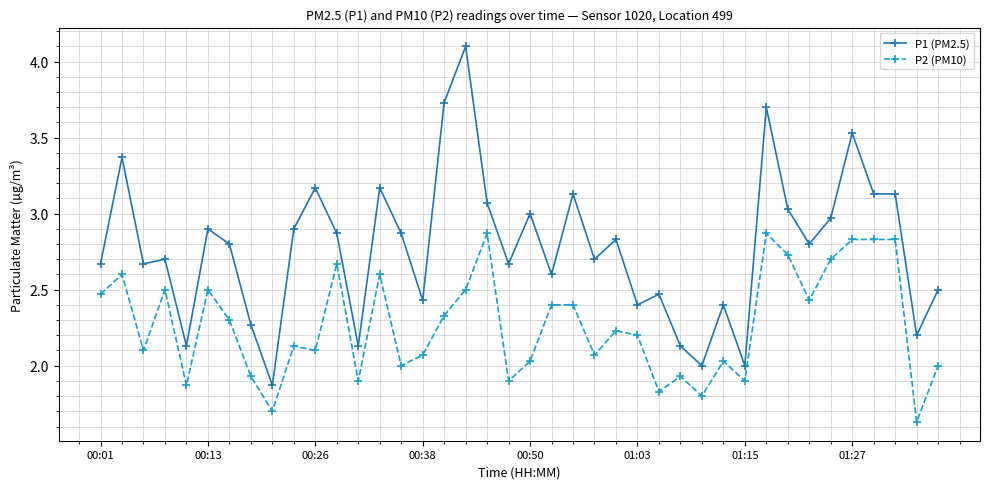

Which series has the largest range (max minus min)?

P1 (PM2.5)